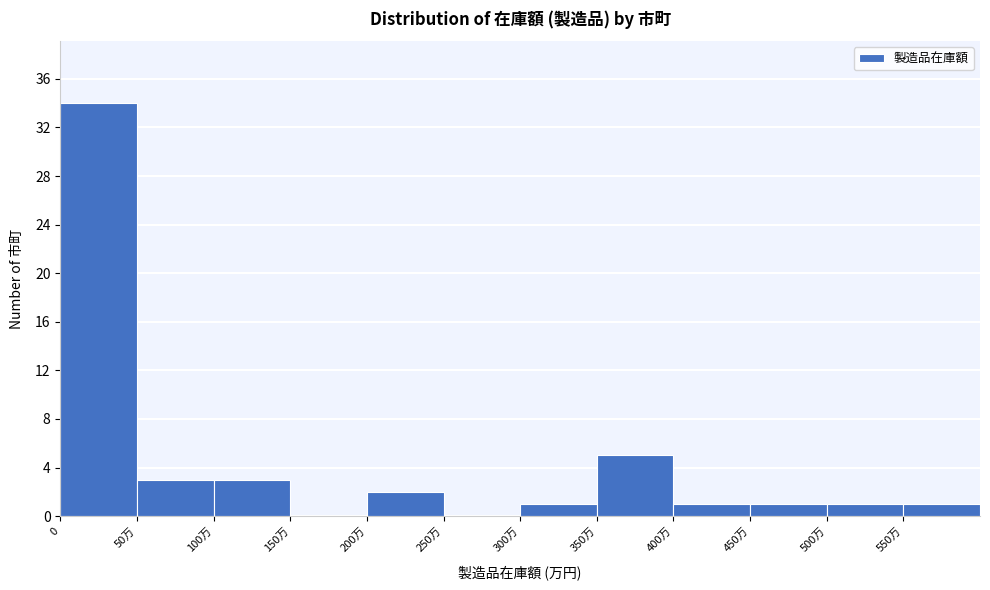

Reading right to left, what are all the values shown in this chart?

550万=1	500万=1	450万=1	400万=1	350万=5	300万=1	250万=0	200万=2	150万=0	100万=3	50万=3	0=34